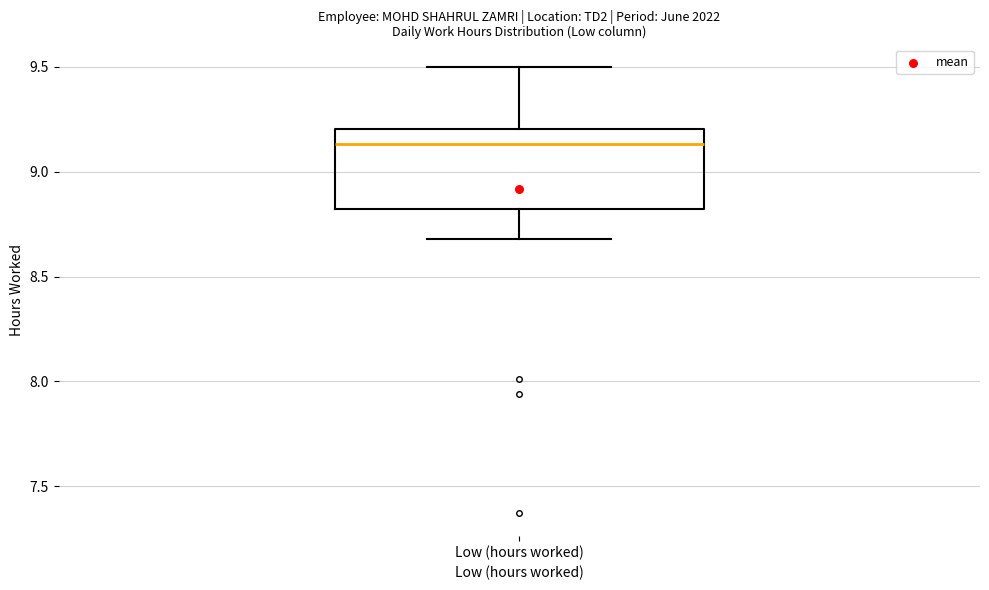

Transcribe this box plot: give where the median line is, the range the box spans, and where the two whiskers end, as read against the y-axis. The values are not printed on the chart, so give them approximately, as read against the axis.

median 9.15, box 8.80 to 9.20, whiskers 8.70 to 9.50